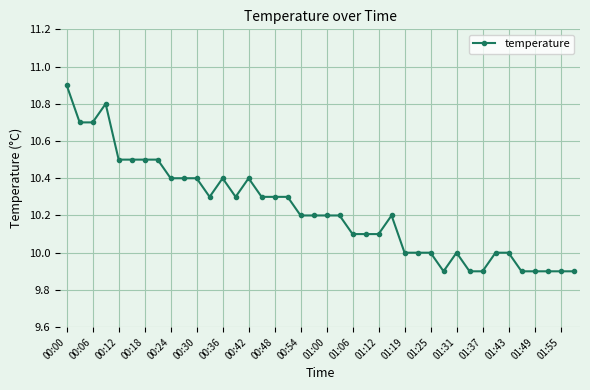

How many categories are shown in the chart?

40